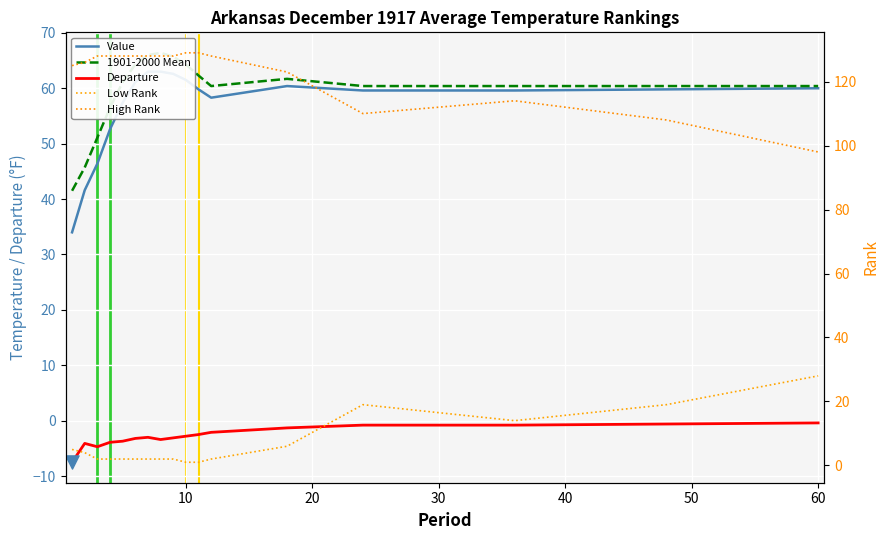

Which series contains the highest Y value?

High Rank